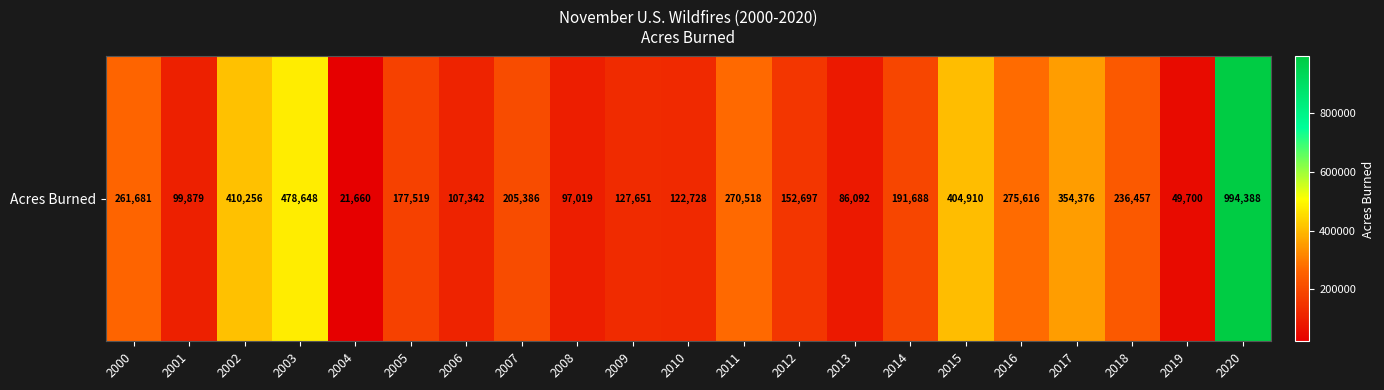

Reading left to right, list all the values displayed in this chart.

261681	99879	410256	478648	21660	177519	107342	205386	97019	127651	122728	270518	152697	86092	191688	404910	275616	354376	236457	49700	994388